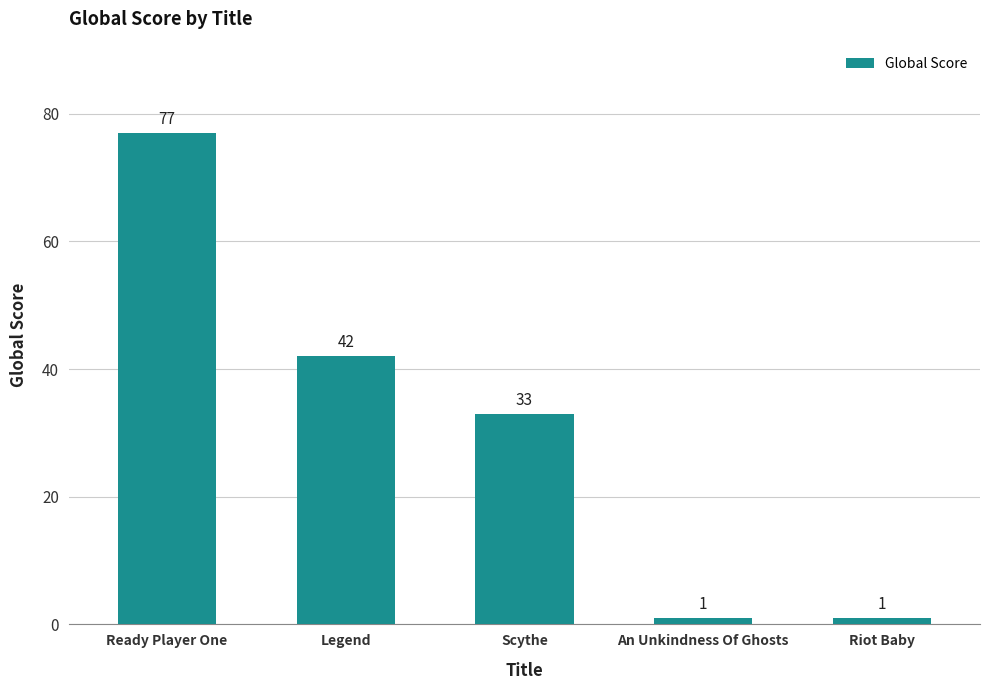

What is the average value?

31